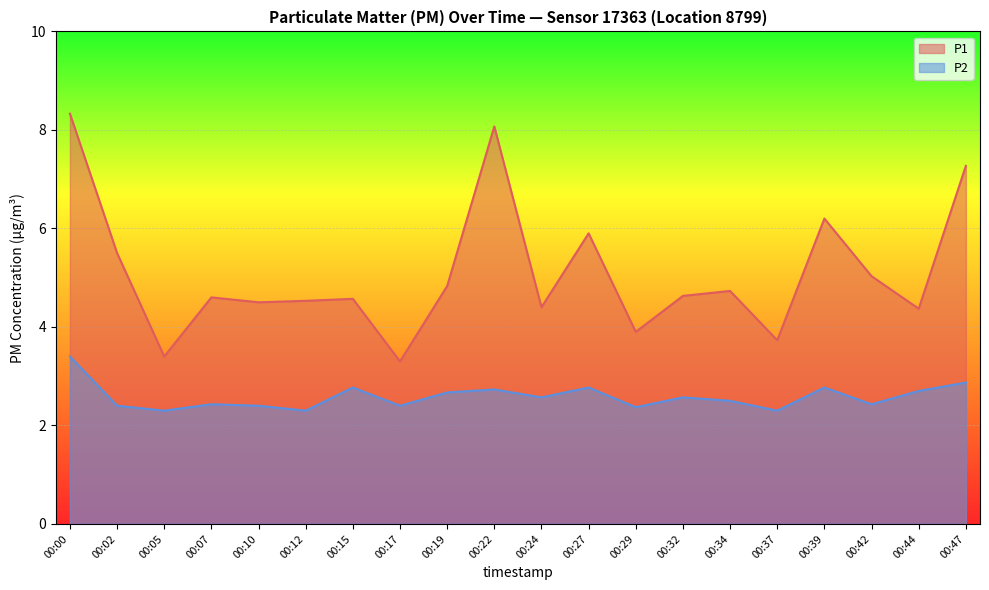

True or false: P2 has a value of 4.8 at 00:27.

False